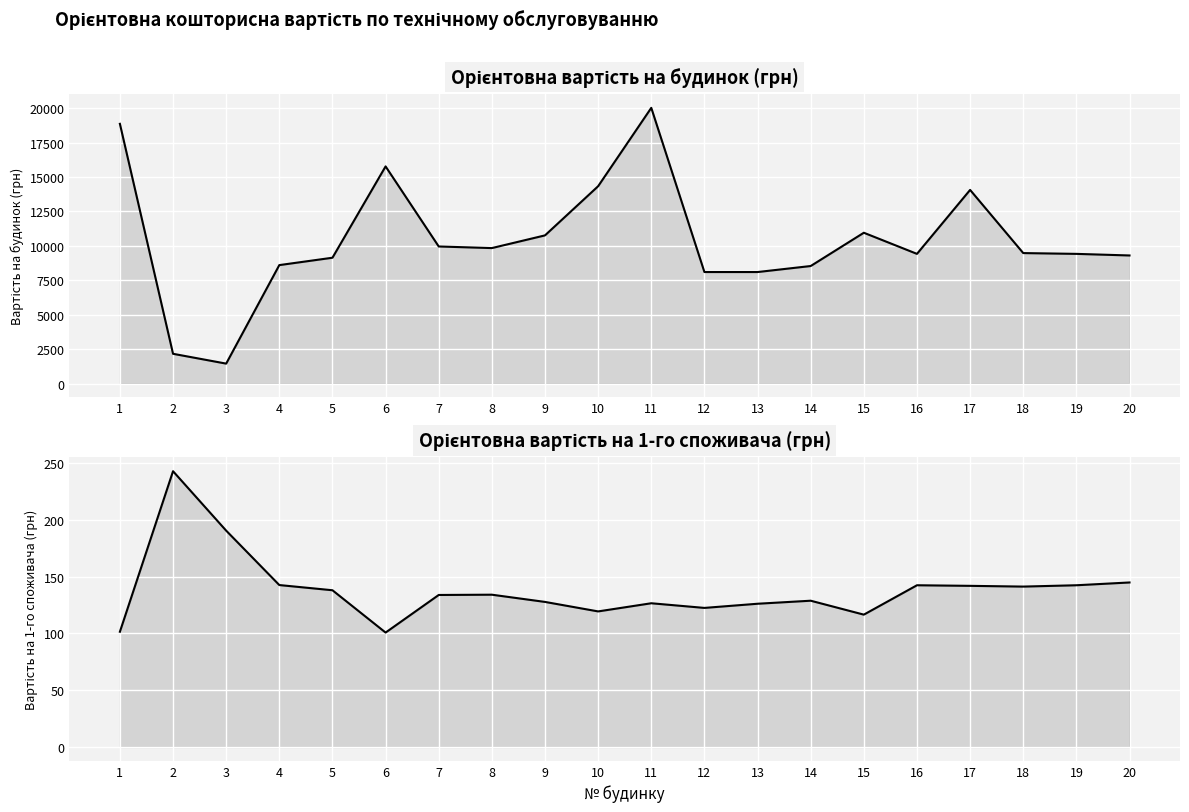

How many data points in Орієнтовна вартість на будинок are above 9480?

10